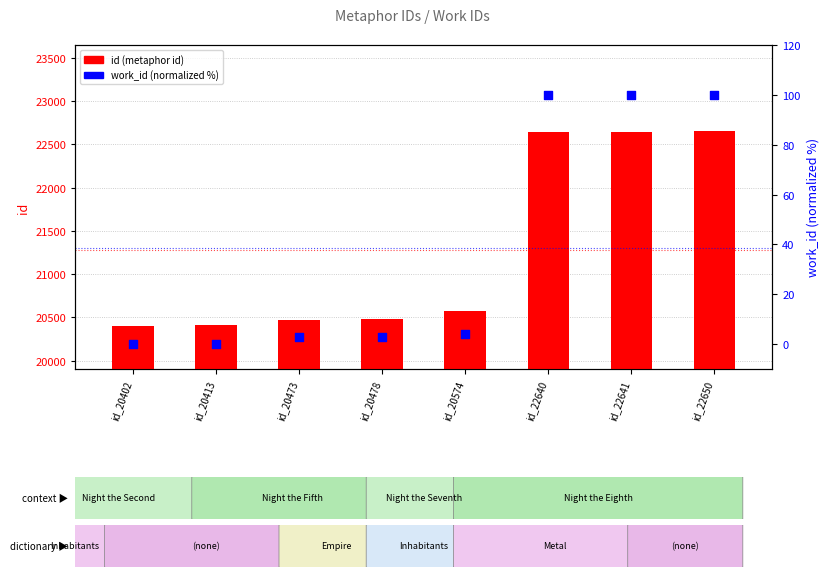

Is the value of id (metaphor id) at id_22641 greater than the value of work_id (normalized %) at id_20402?

Yes